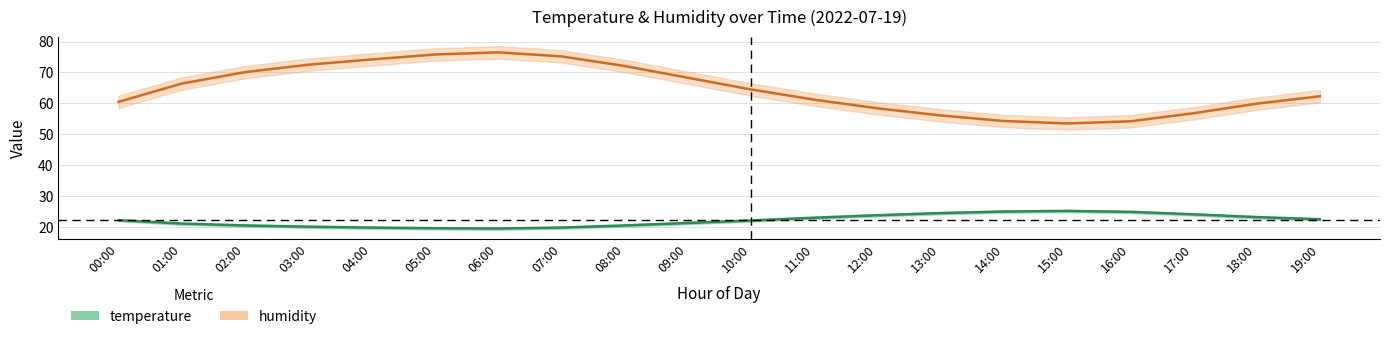

List the series in order of their peak value, lowest first.

temperature, humidity